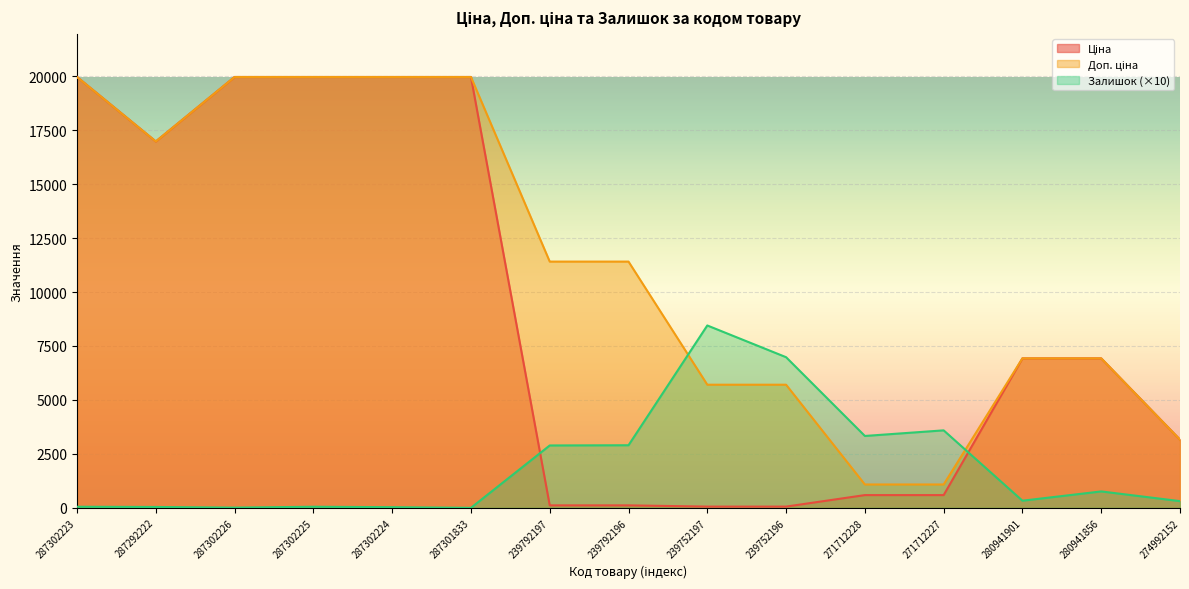

How many positive values does the Залишок series have?

14